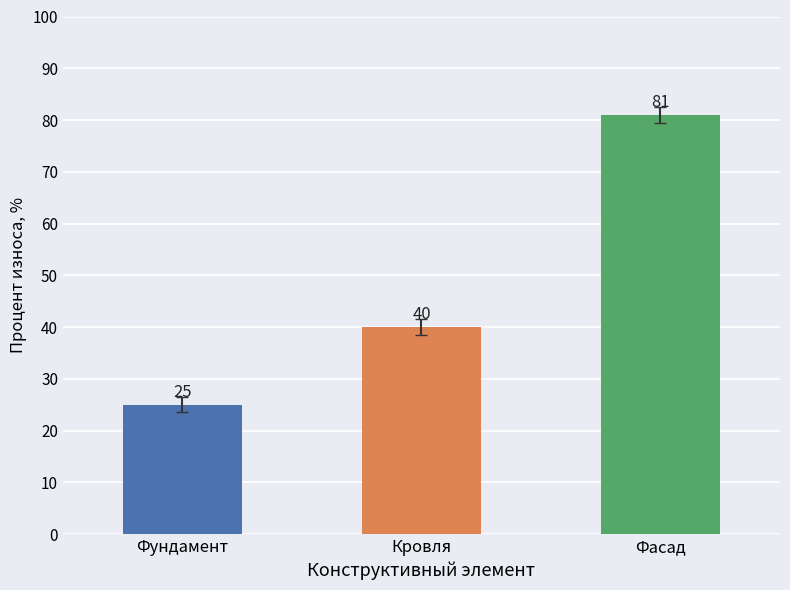

What is the change in value from Фундамент to Фасад?

+56